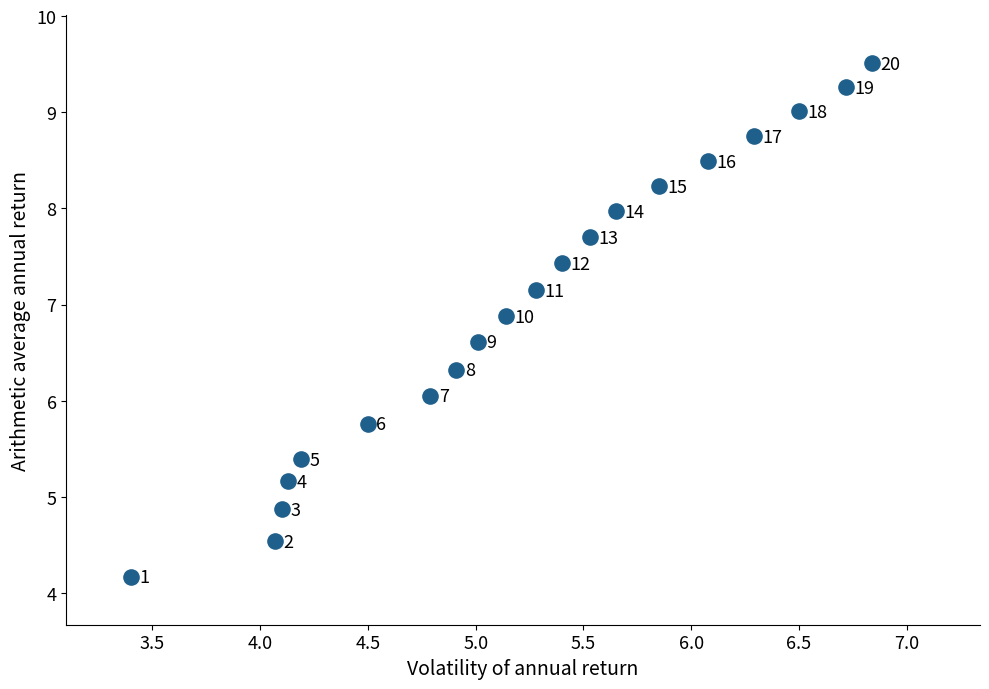

What is the range of X values (max minus min)?

3.4